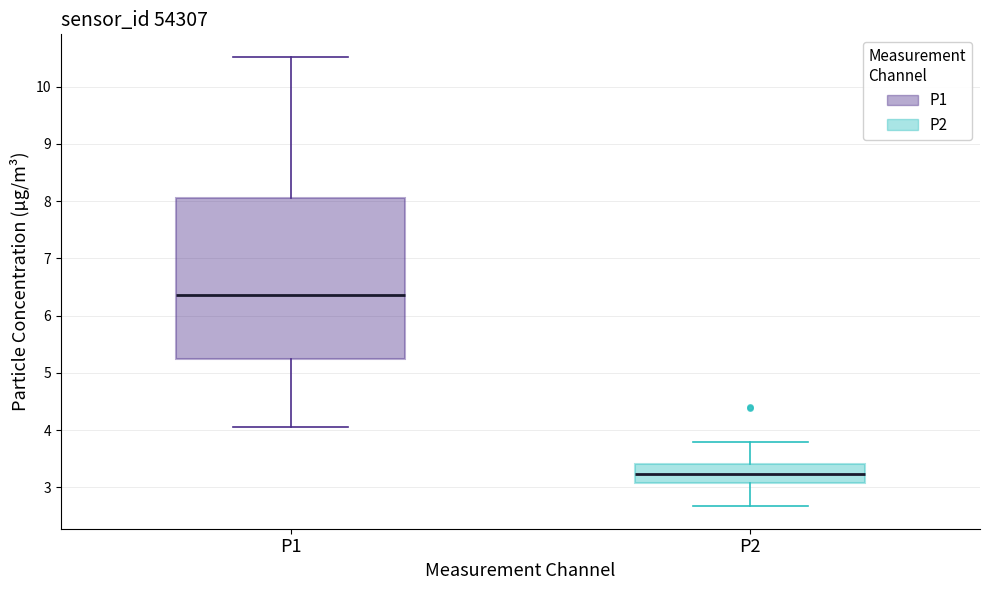

Reading left to right, transcribe this box plot: for each box, give where its median line is, the range the box spans, and where its two whiskers end, as read against the y-axis. The values are not printed on the chart, so give them approximately, as read against the axis.

P1: median 6.4, box 5.2 to 8.1, whiskers 4.1 to 10.5
P2: median 3.2, box 3.1 to 3.4, whiskers 2.7 to 3.8